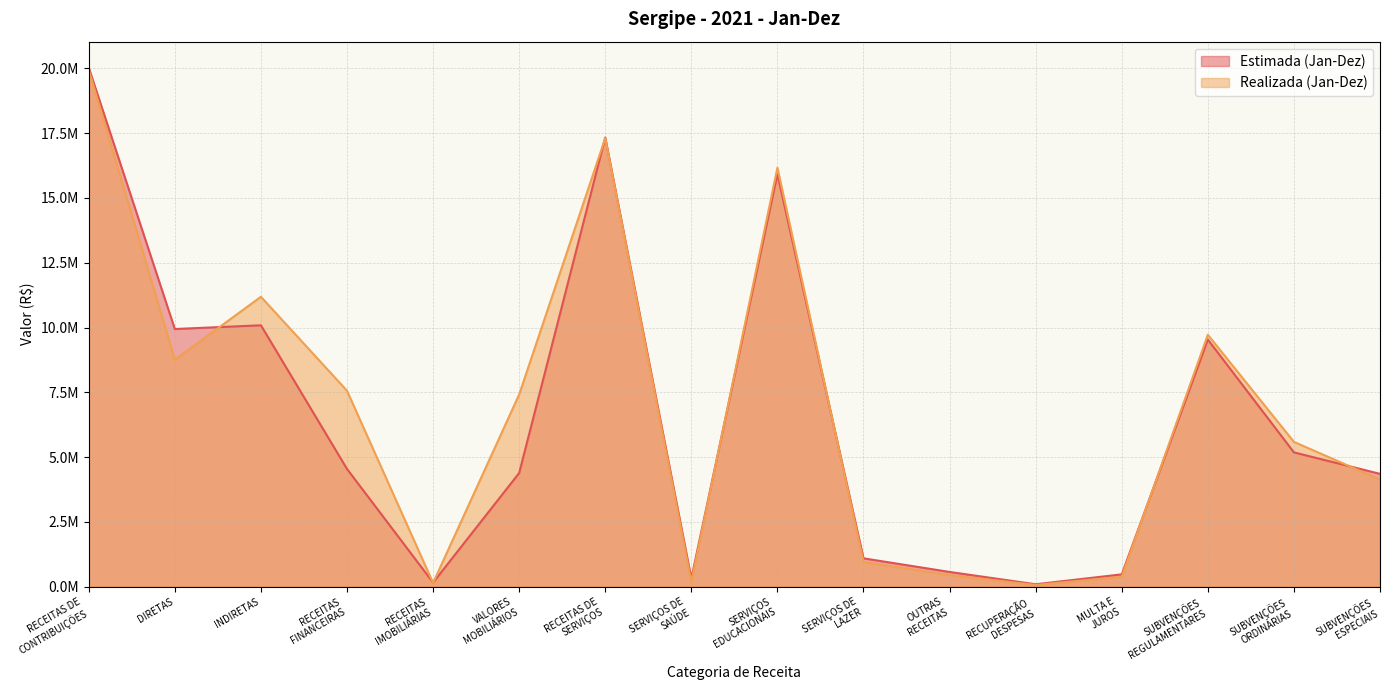

Where is the first local minimum for Estimada (Jan-Dez)?

DIRETAS